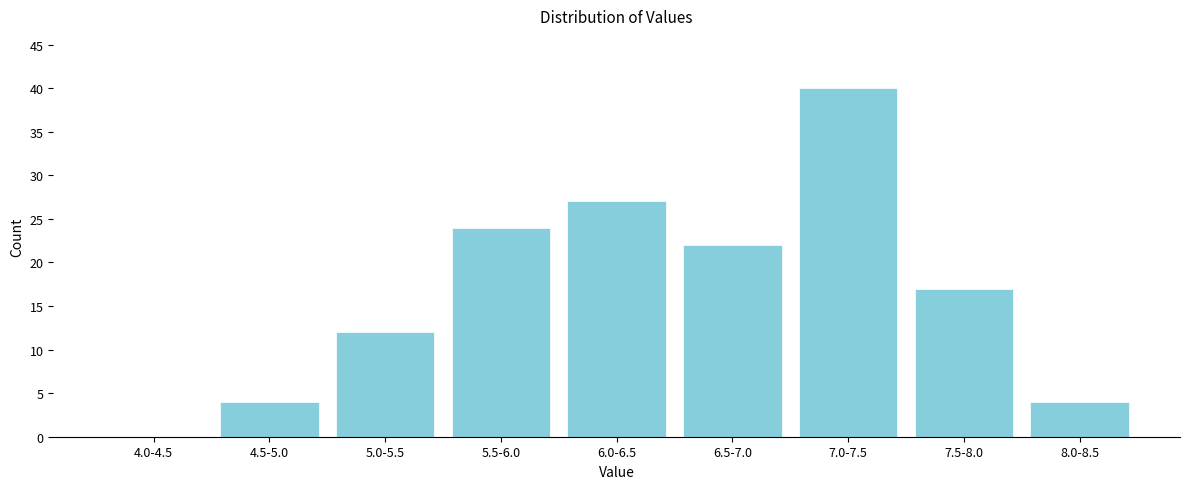

Reading left to right, transcribe all the data shown in this chart.

4.0-4.5=0	4.5-5.0=4	5.0-5.5=12	5.5-6.0=24	6.0-6.5=27	6.5-7.0=22	7.0-7.5=40	7.5-8.0=17	8.0-8.5=4